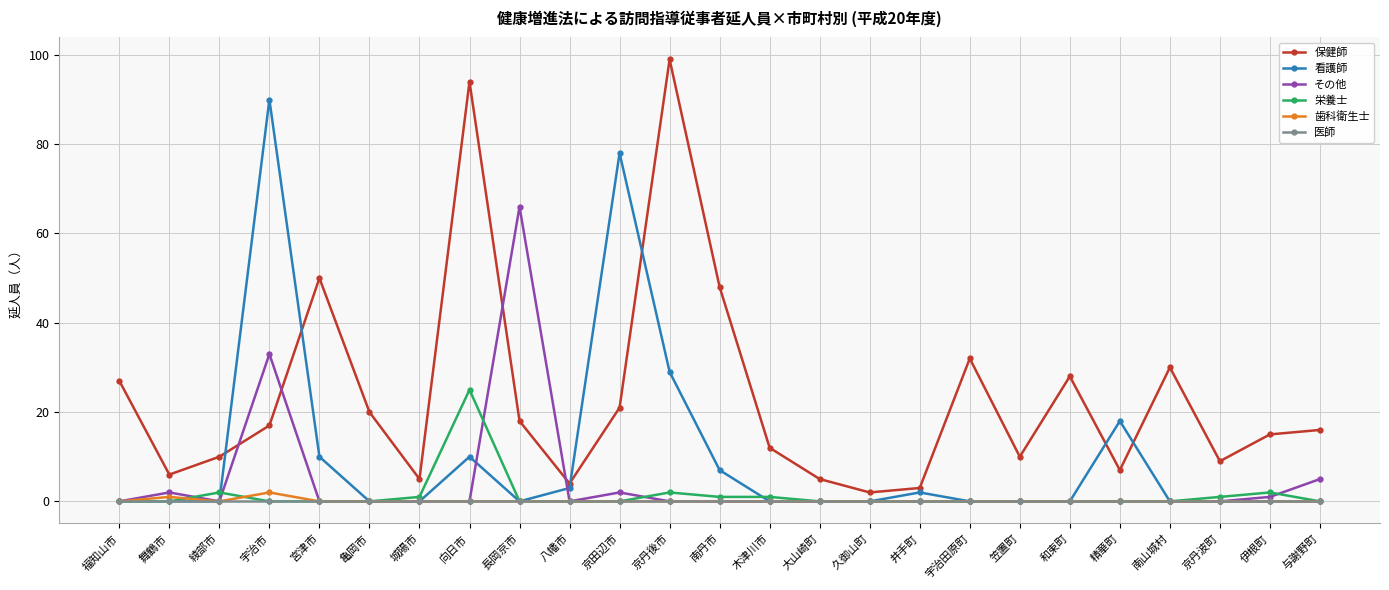

What is the difference between the highest and lowest values at 宇治田原町?

32